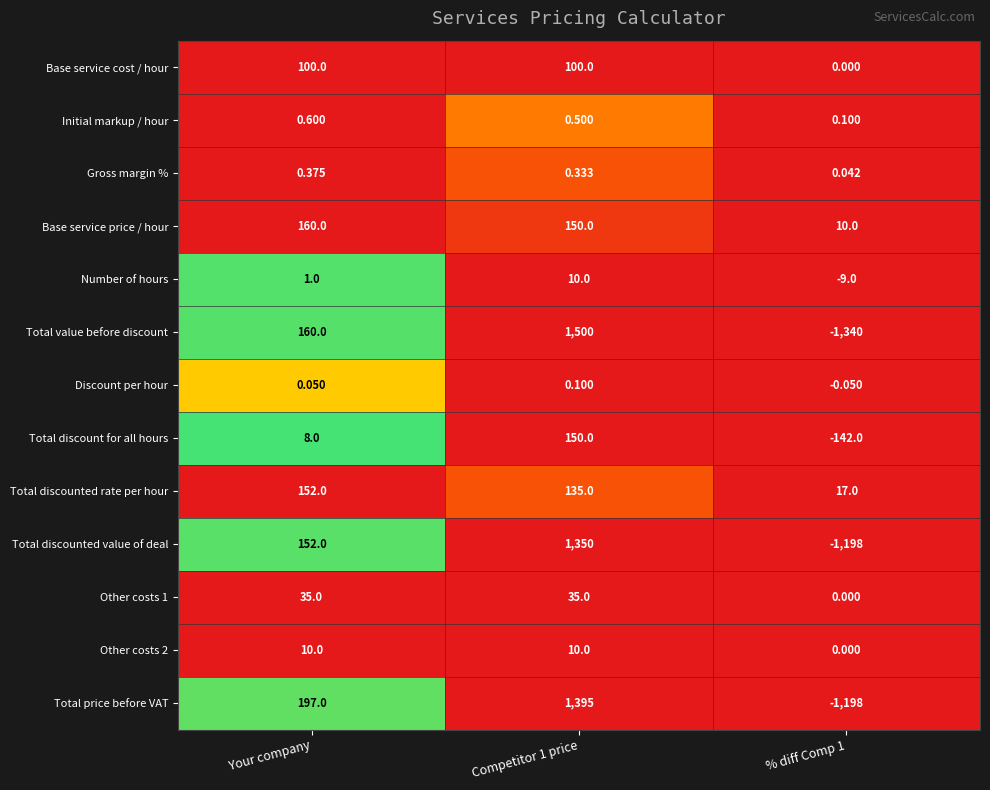

Which series changed the most between Your company and % diff Comp 1?

Total value before discount